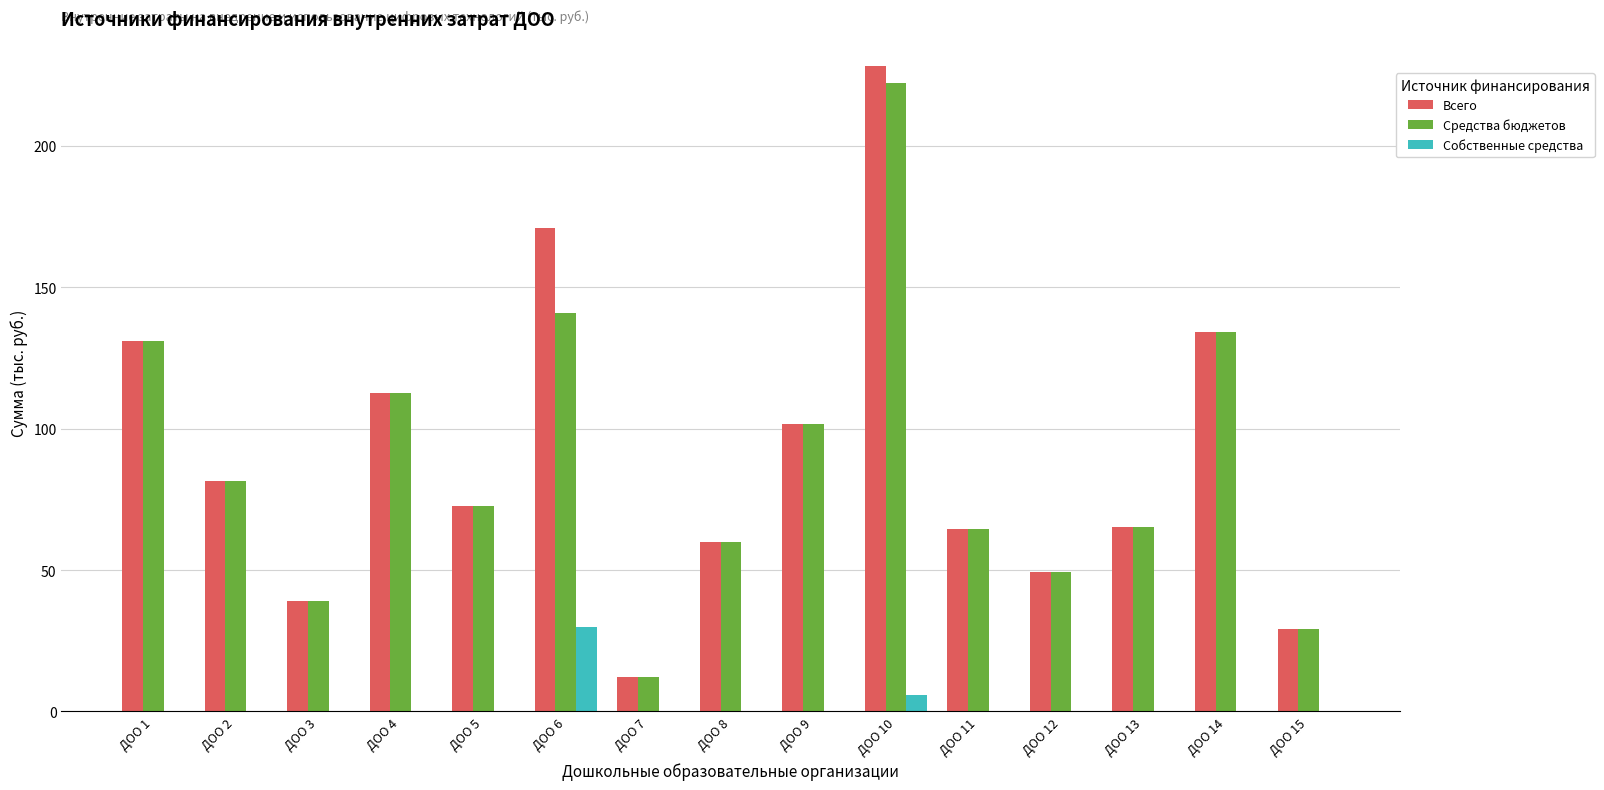

What is the sum of the Средства бюджетов values at ДОО 14 and ДОО 15?

163.3